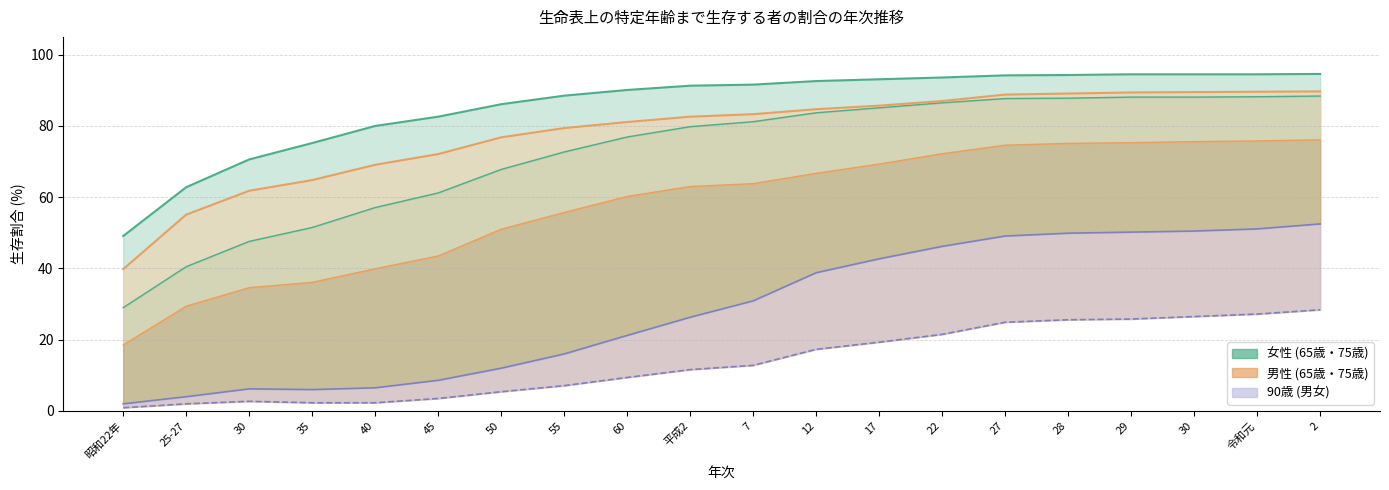

What is the difference between the second highest and minimum values in the 男_90歳 series?

26.3